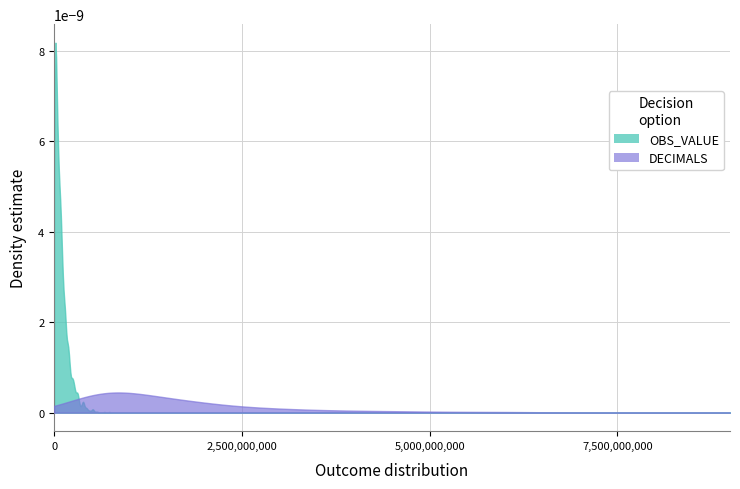

Does the chart have visible grid lines?

Yes